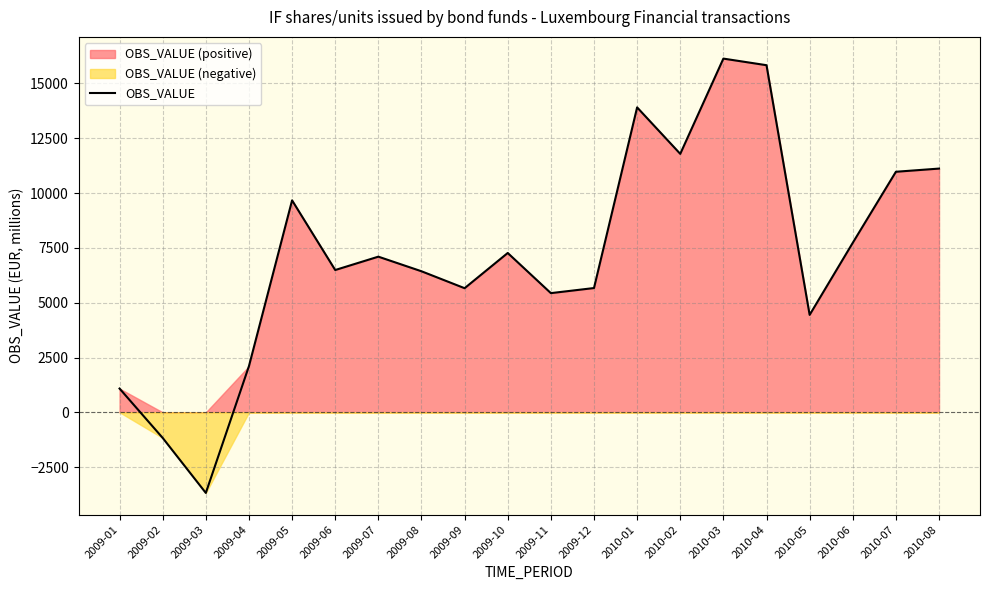

What is the sum of the values at 2010-06 and 2010-05?

12176